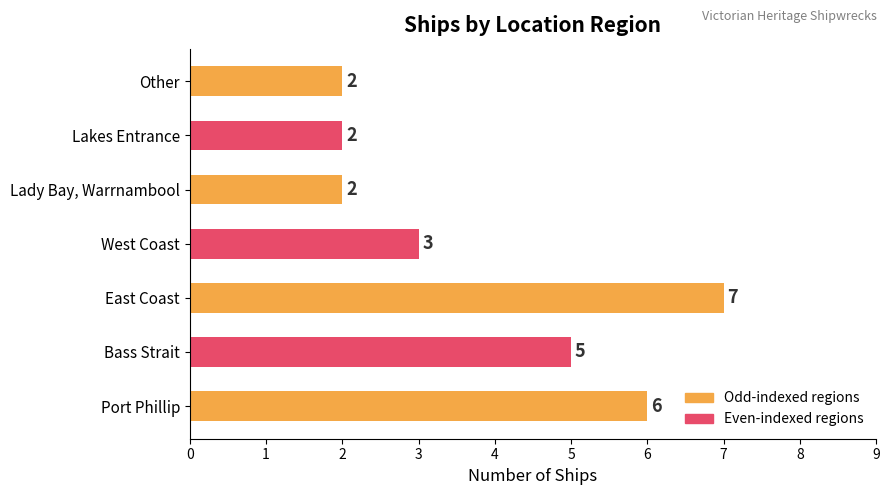

Reading top to bottom, extract all data points from this chart.

Other=2	Lakes Entrance=2	Lady Bay, Warrnambool=2	West Coast=3	East Coast=7	Bass Strait=5	Port Phillip=6